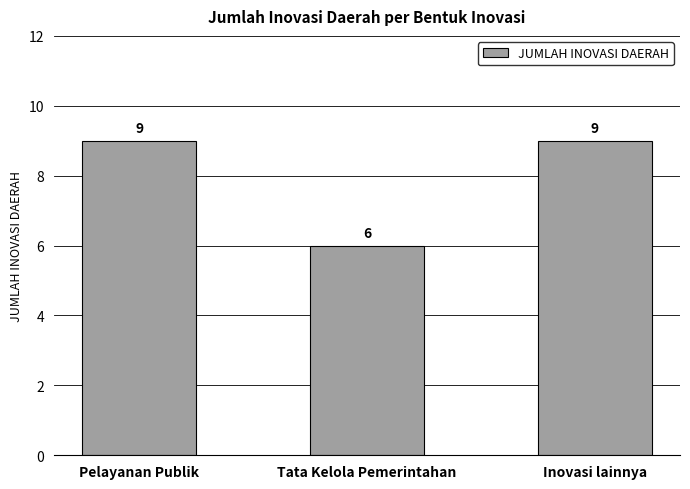

Reading right to left, transcribe all the data shown in this chart.

Inovasi lainnya=9	Tata Kelola Pemerintahan=6	Pelayanan Publik=9